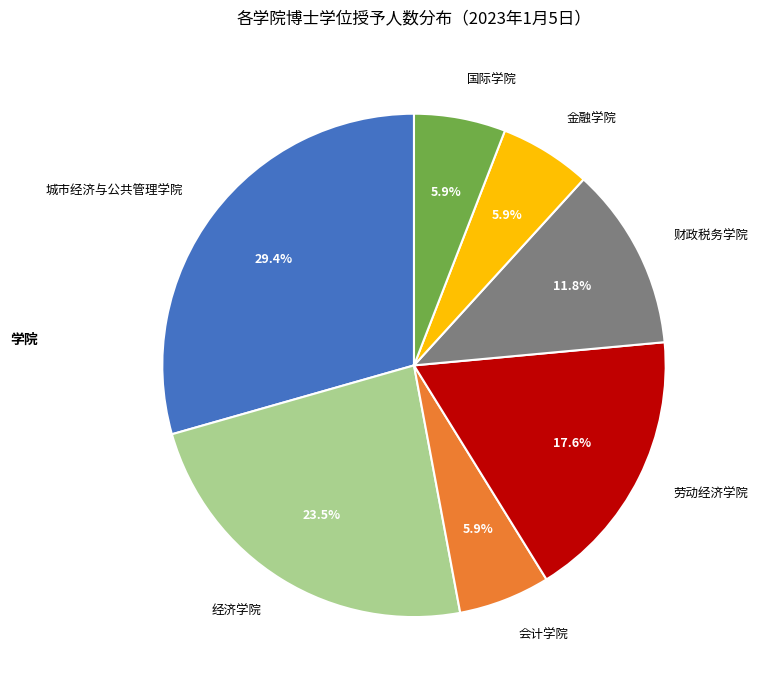

Approximately how many times larger is the value at 国际学院 compared to 劳动经济学院?

0.3